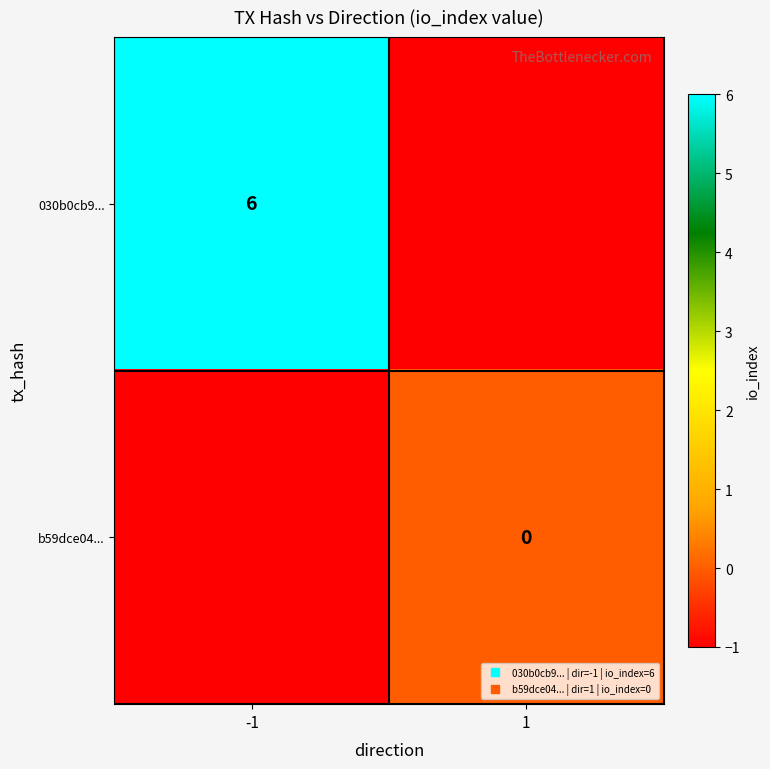

What is the minimum value for b59dce04...?

-1